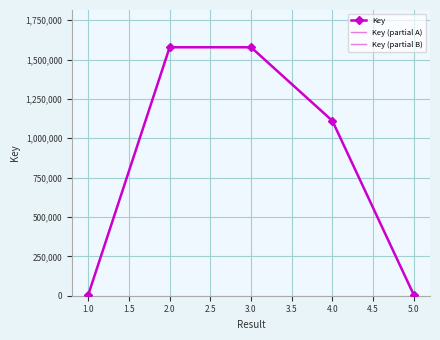

What is the change in value from 1 to 2?

+1571797